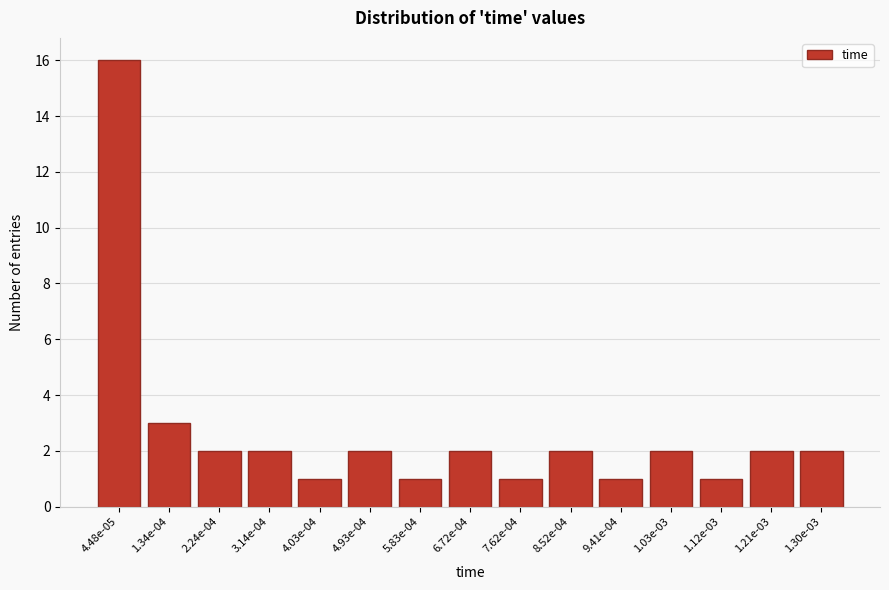

Reading left to right, extract all data points from this chart.

4.48e-05=16	1.34e-04=3	2.24e-04=2	3.14e-04=2	4.03e-04=1	4.93e-04=2	5.83e-04=1	6.72e-04=2	7.62e-04=1	8.52e-04=2	9.41e-04=1	1.03e-03=2	1.12e-03=1	1.21e-03=2	1.30e-03=2